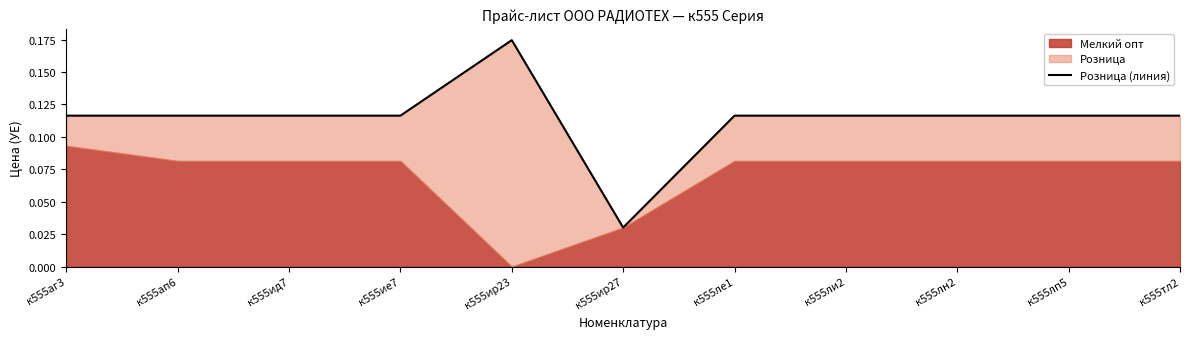

How many points are higher than both their immediate neighbors (excluding endpoints)?

1